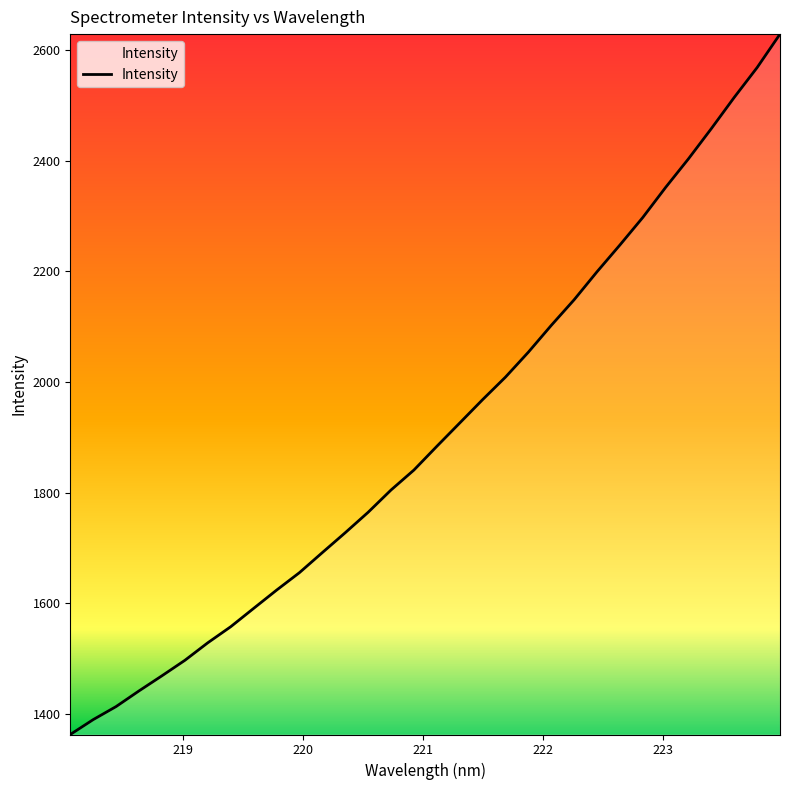

What is the maximum value shown in the chart?

2628.6